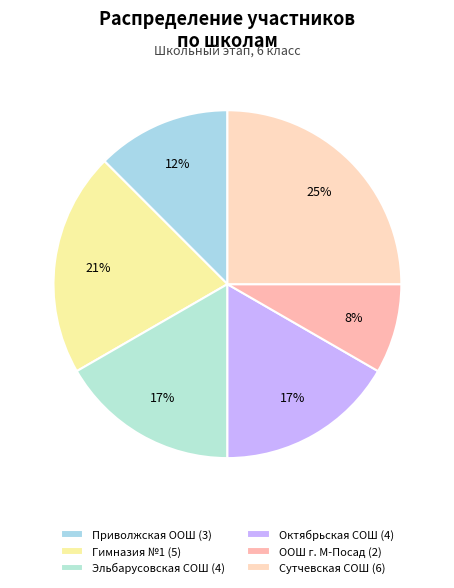

What is the smallest slice in the pie chart?

ООШ г. М-Посад (2)